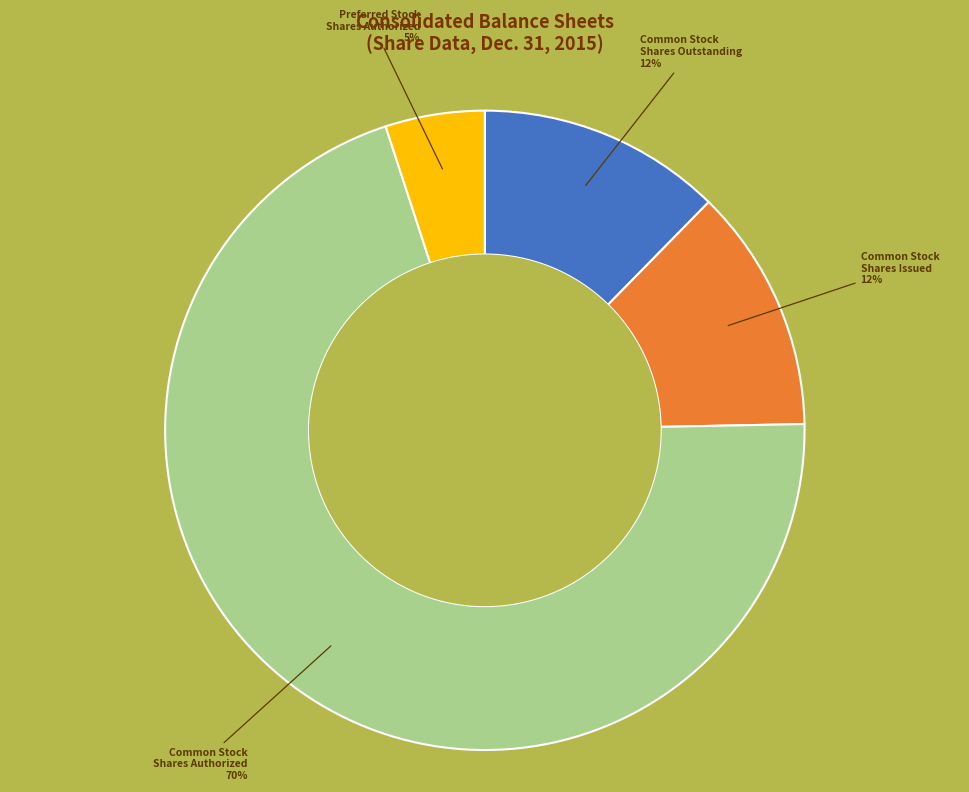

How many segments does this pie chart have?

4